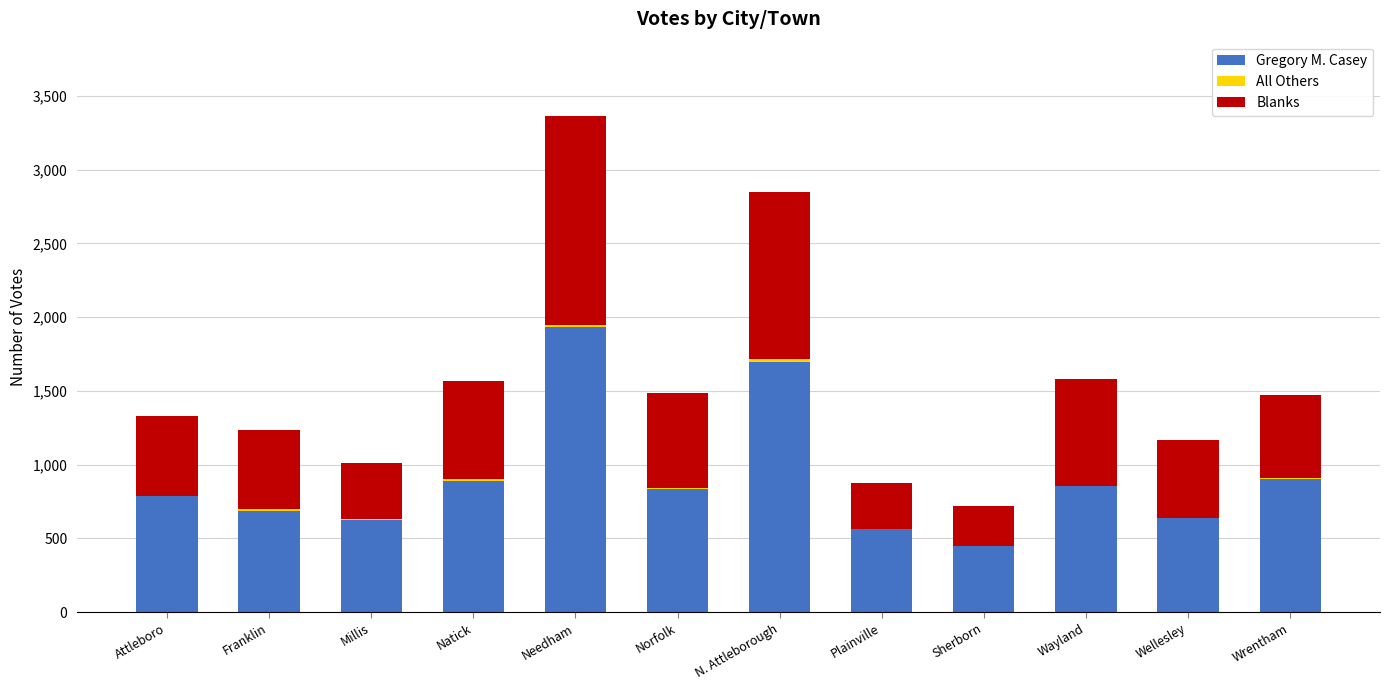

At which category is the sum across all series the highest?

Needham